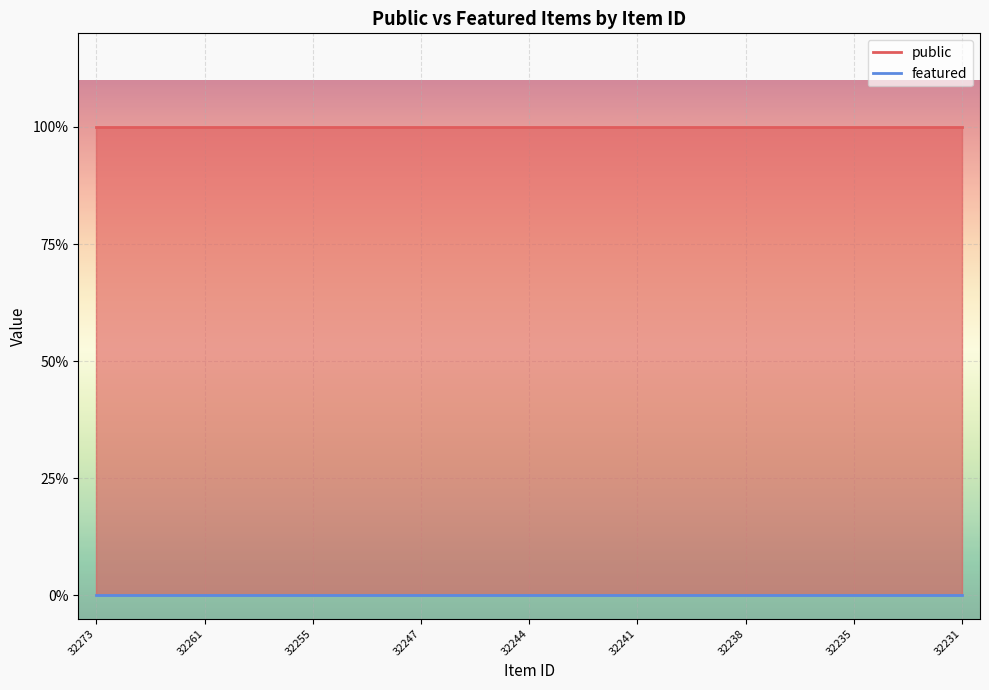

True or false: featured and public intersect in this chart.

False